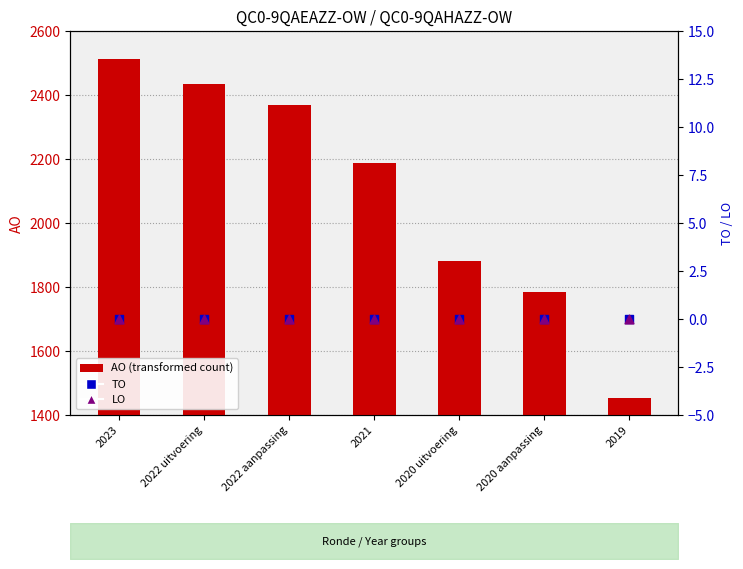

At which category is the sum across all series the highest?

2023